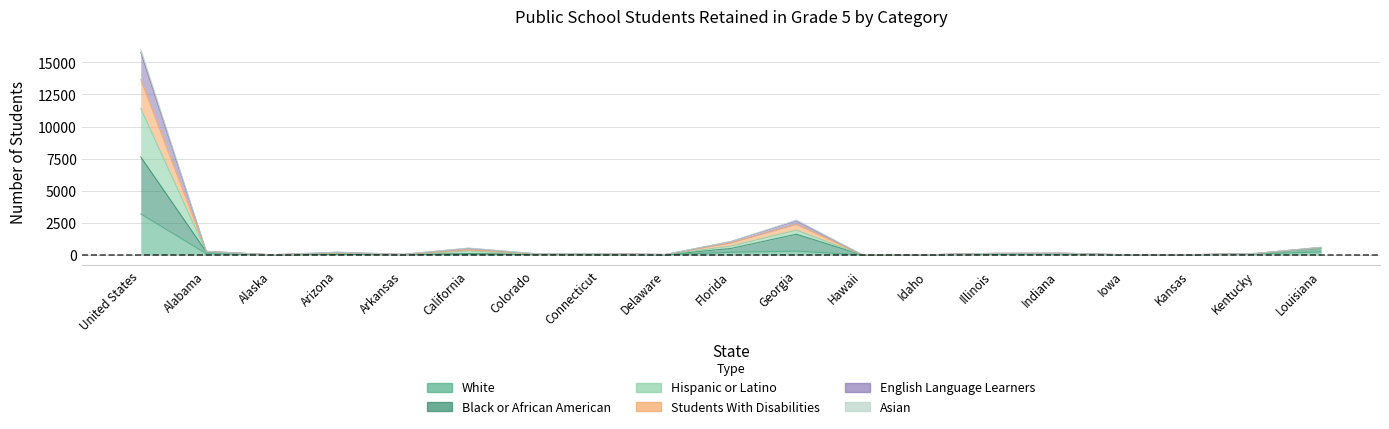

Rank the series at Hawaii from highest to lowest value.

English Language Learners, Hispanic or Latino, Students With Disabilities, Asian, White, Black or African American